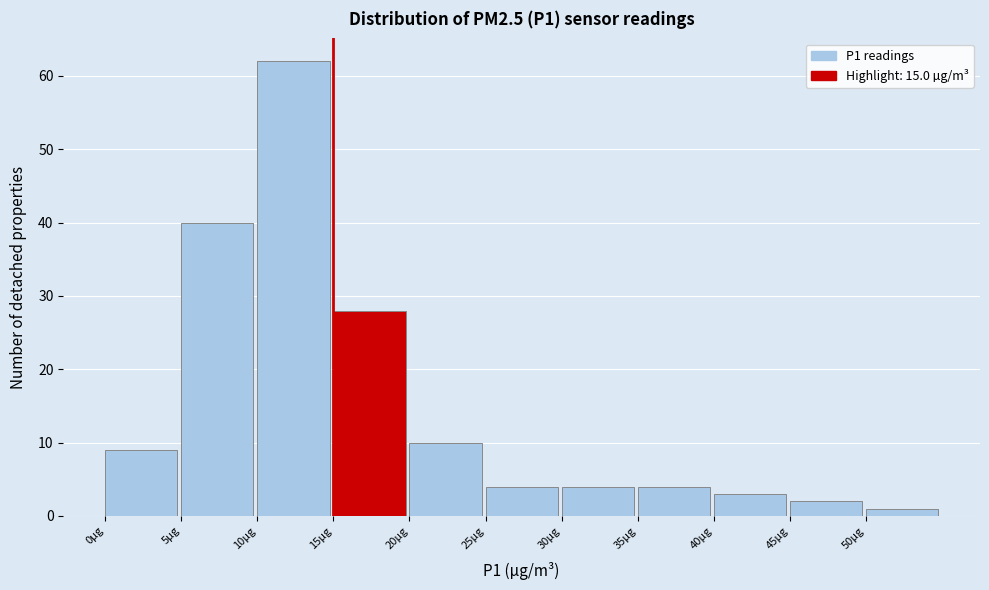

Reading left to right, list every bar in this chart as the range it spans on the x-axis followed by its height. The values are not printed on the chart, so give them approximately, as read against the axis.

0 to 5: 9
5 to 10: 40
10 to 15: 62
15 to 20: 28
20 to 25: 10
25 to 30: 4
30 to 35: 4
35 to 40: 4
40 to 45: 3
45 to 50: 2
50 to 55: 1